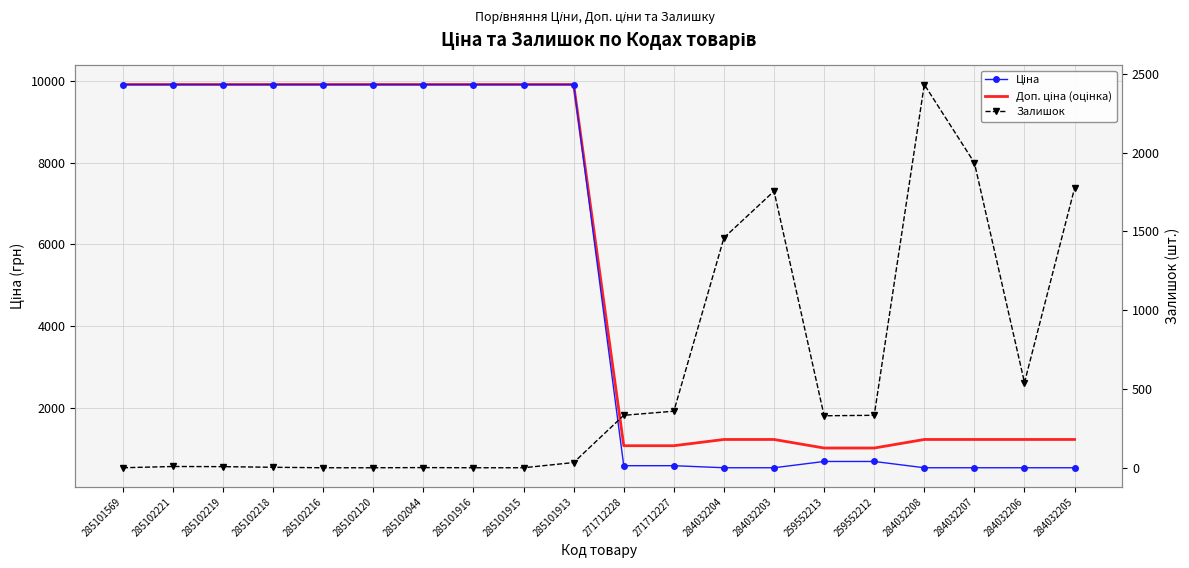

What is the average value of the Ціна series?

5242.4